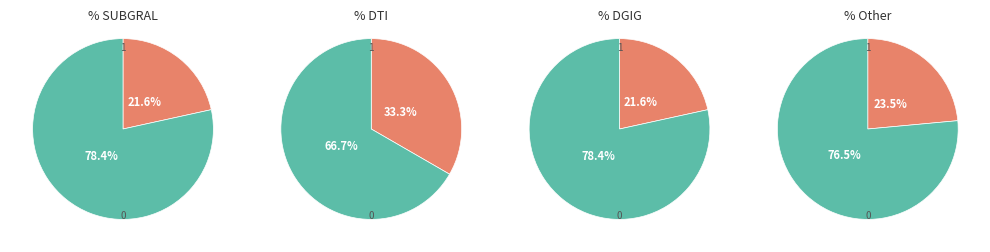

Is it true that 3 is 38% of the pie?

False